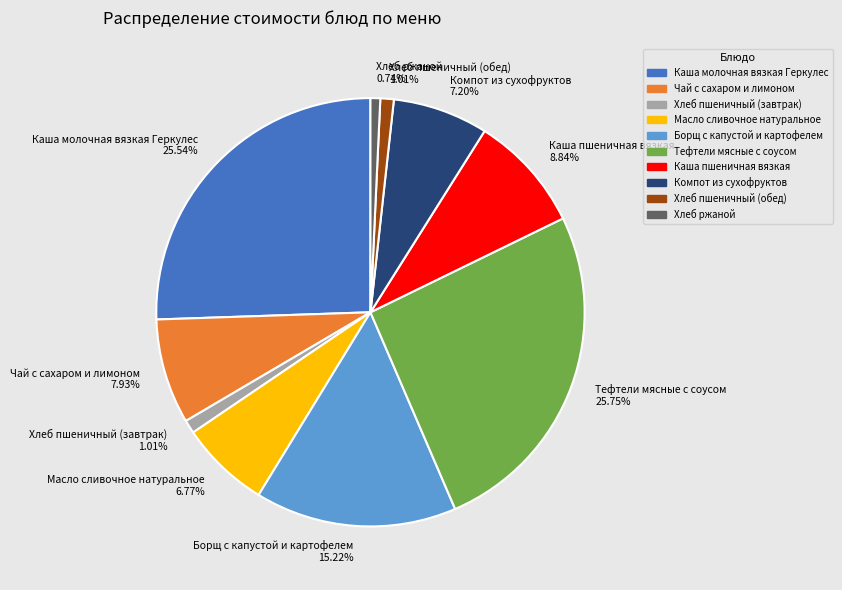

What percentage do Хлеб пшеничный (завтрак) and Каша пшеничная вязкая together represent?

9.8%